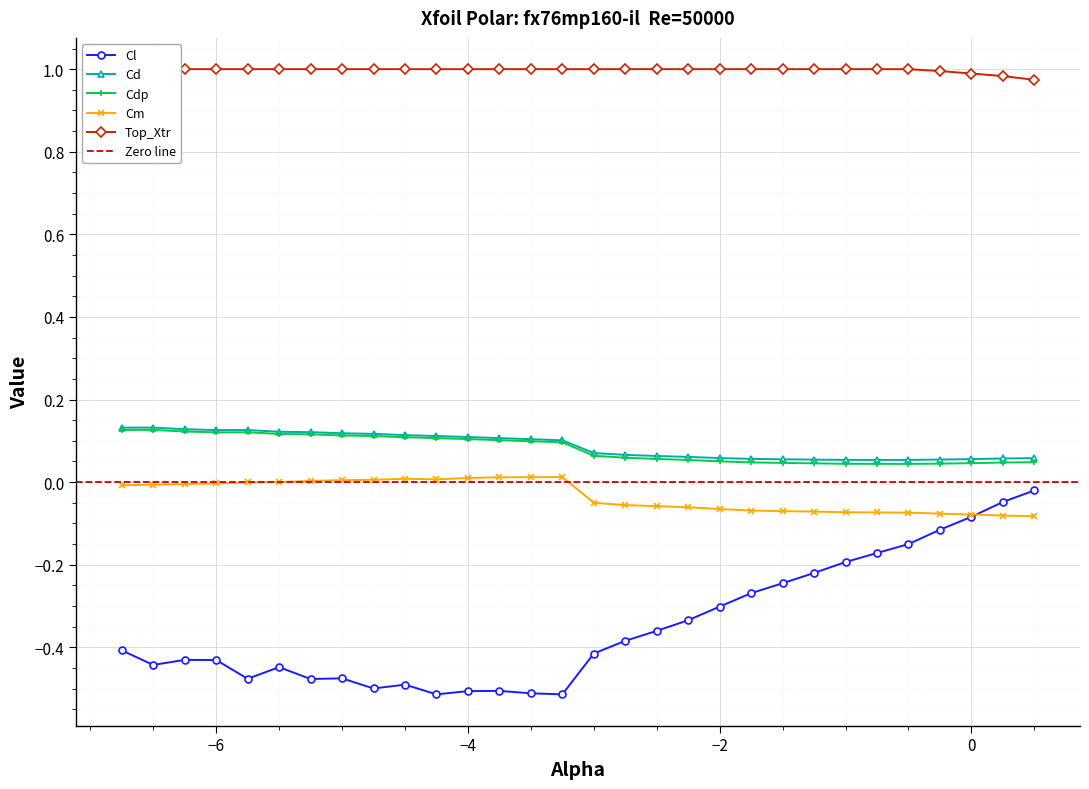

What position from the right is -1.0?

7